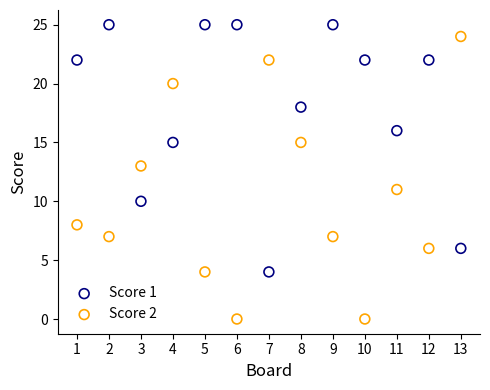

Which series has the largest Y range (max minus min)?

Score 2